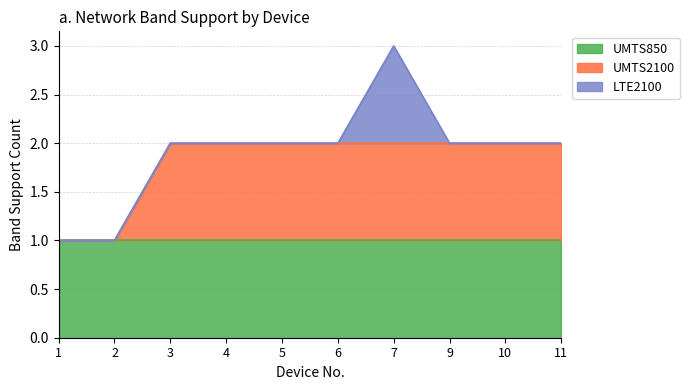

What is the difference between the maximum and minimum values in the UMTS2100 series?

1